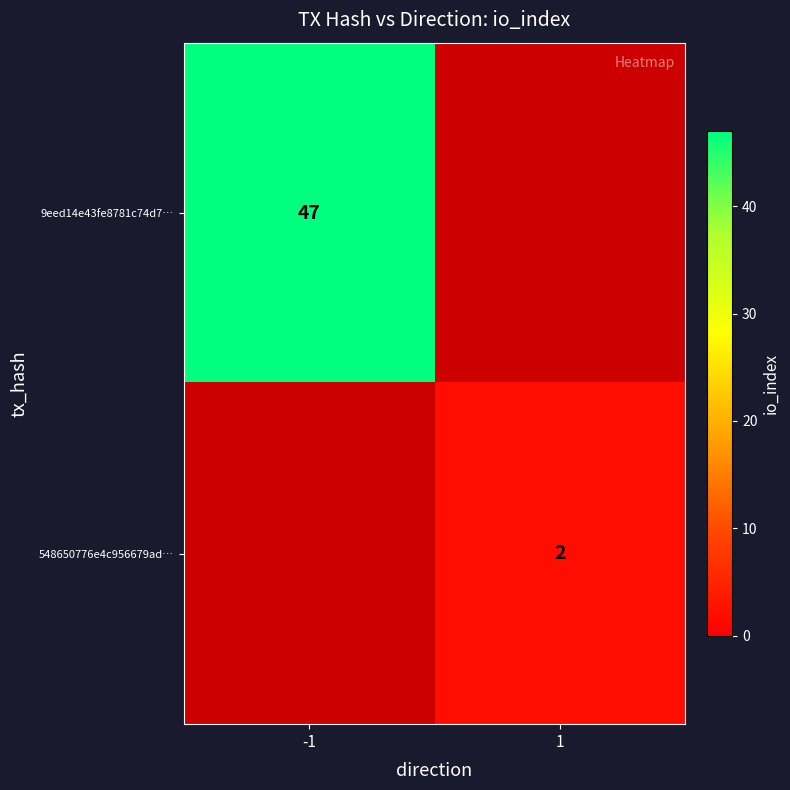

True or false: 9eed14e43fe8781c74d7… has a value of 47 at -1.

True